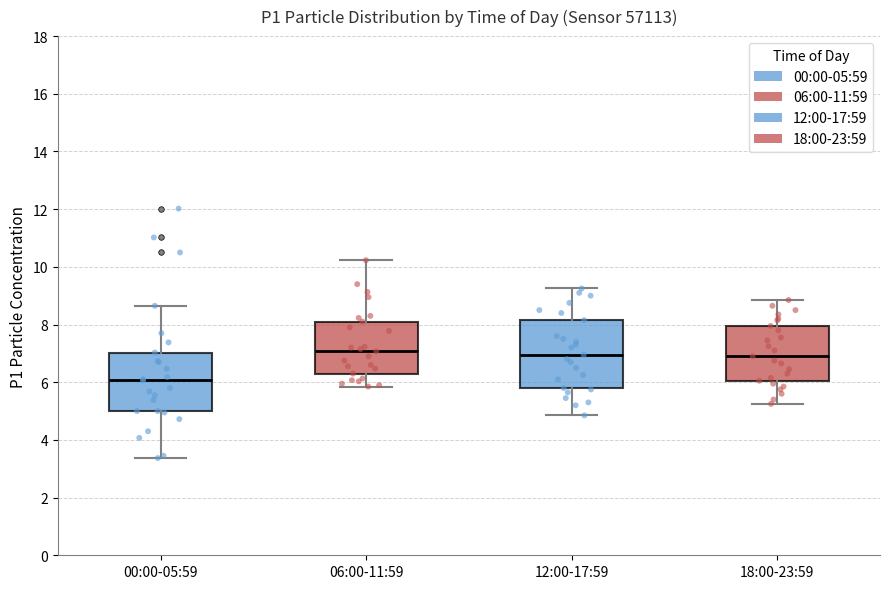

Reading left to right, transcribe this box plot: for each box, give where its median line is, the range the box spans, and where its two whiskers end, as read against the y-axis. The values are not printed on the chart, so give them approximately, as read against the axis.

00:00-05:59: median 6.0, box 5.0 to 7.0, whiskers 3.4 to 8.6
06:00-11:59: median 7.0, box 6.4 to 8.2, whiskers 5.8 to 10.2
12:00-17:59: median 7.0, box 5.8 to 8.2, whiskers 4.8 to 9.2
18:00-23:59: median 7.0, box 6.0 to 8.0, whiskers 5.2 to 8.8